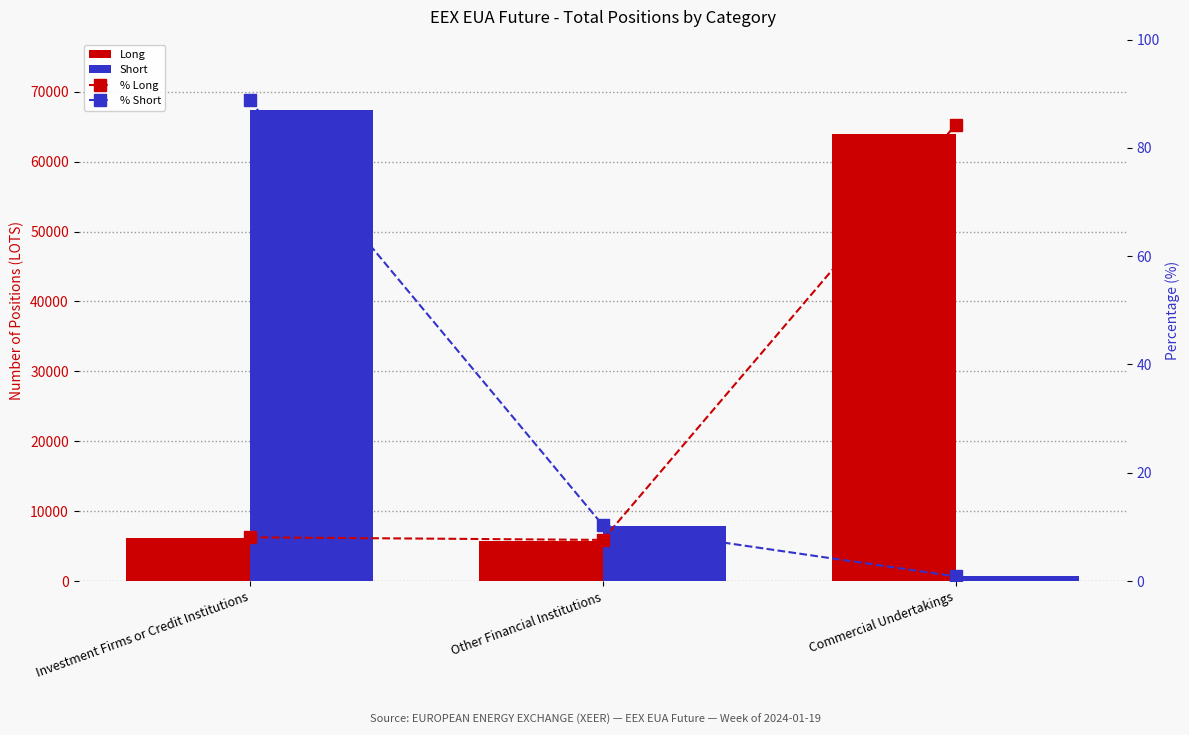

What is the value of the Long bar at the 1st from the left?

6141.0